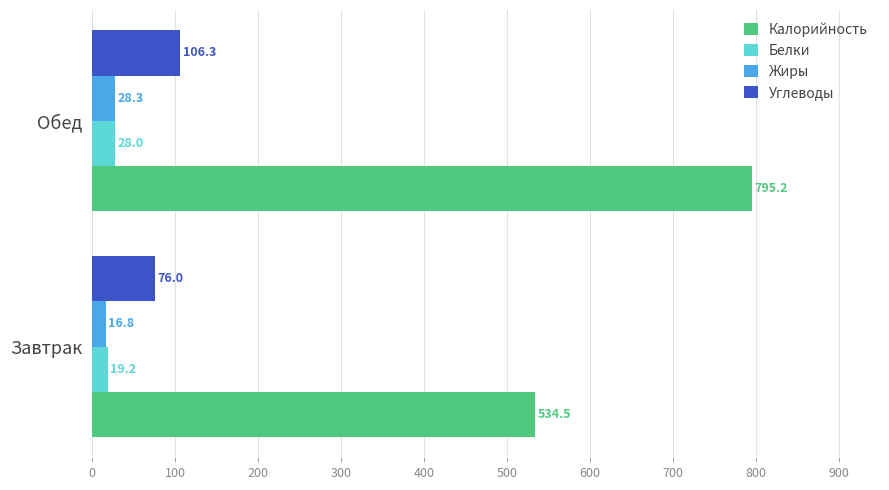

Rank the series by their maximum value, from highest to lowest.

Калорийность, Углеводы, Жиры, Белки